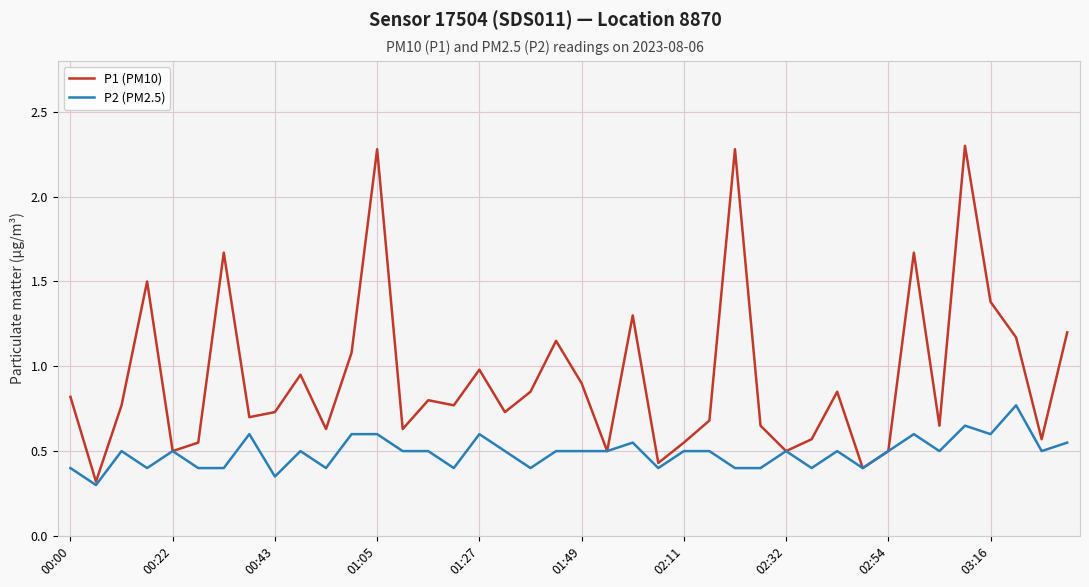

Which series has the largest total across all categories?

P1 (PM10)